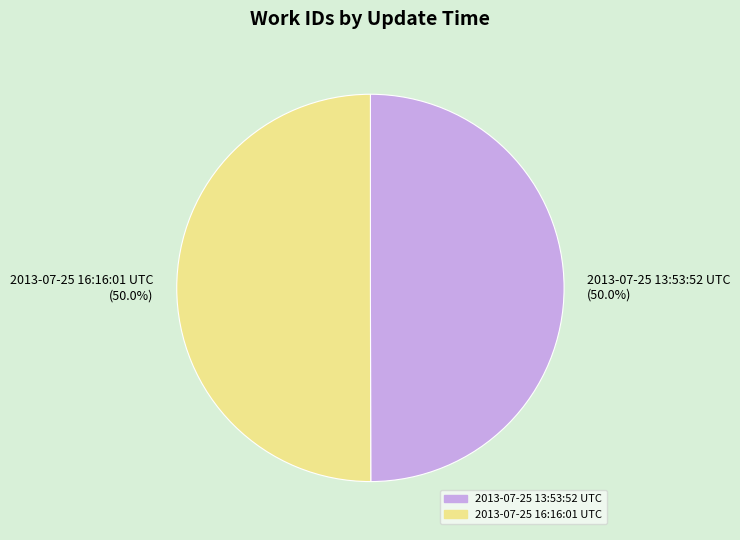

What percentage do 2013-07-25 13:53:52 UTC (50.0%) and 2013-07-25 16:16:01 UTC (50.0%) together represent?

100.0%